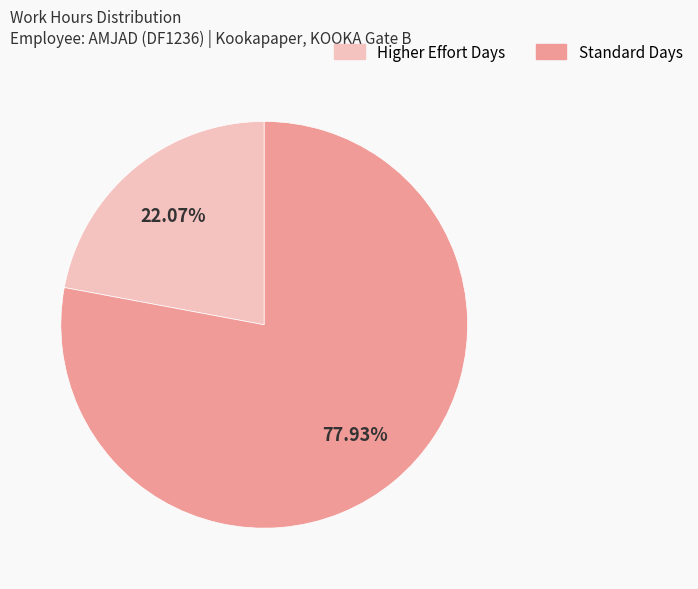

Is there a majority slice in this chart?

Yes